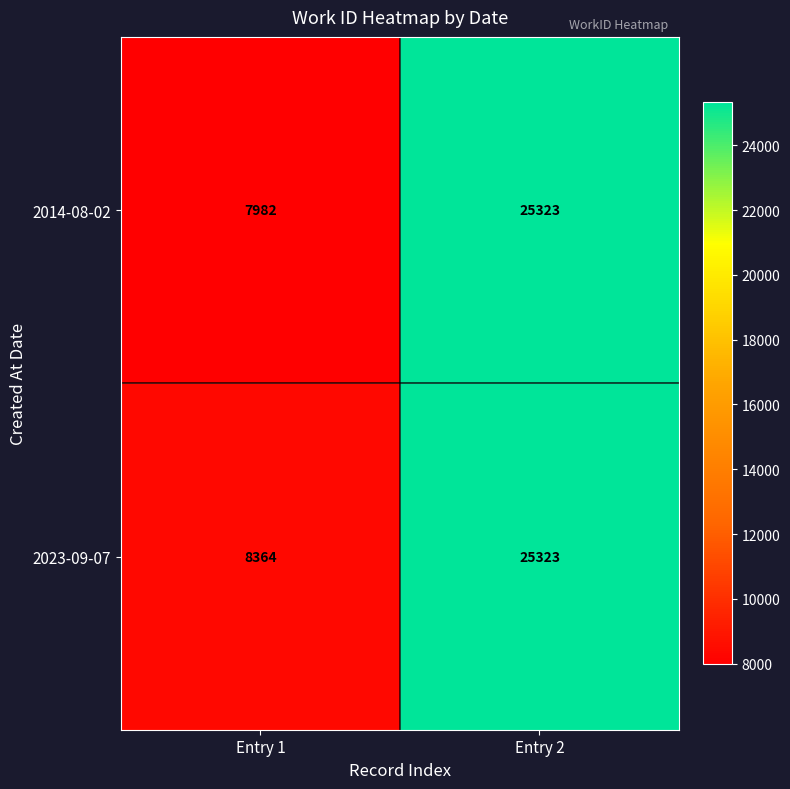

What is the minimum value shown in the chart?

7982